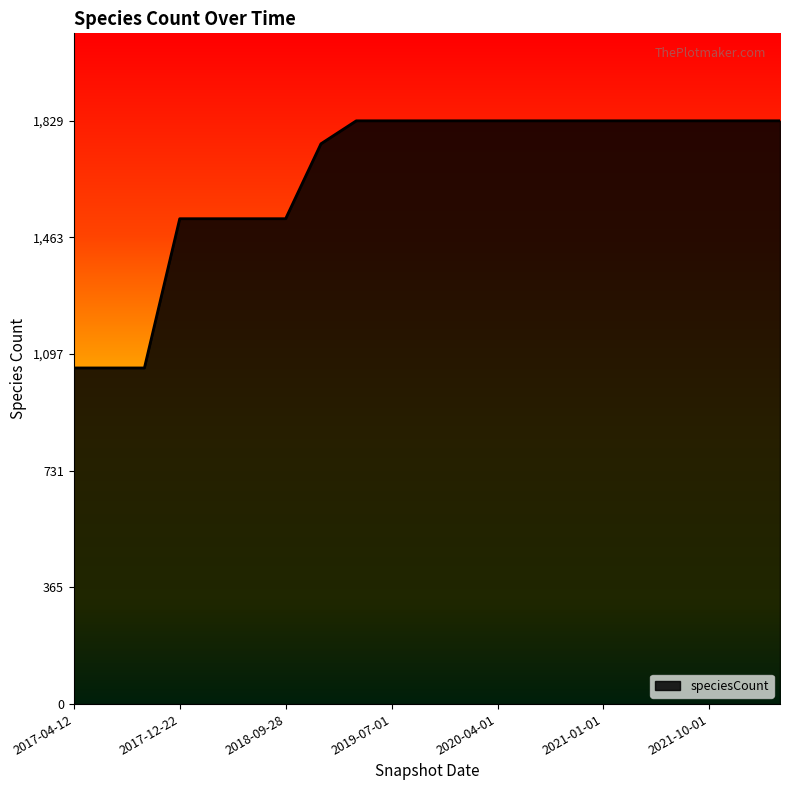

What is the difference between the maximum and minimum values?

775